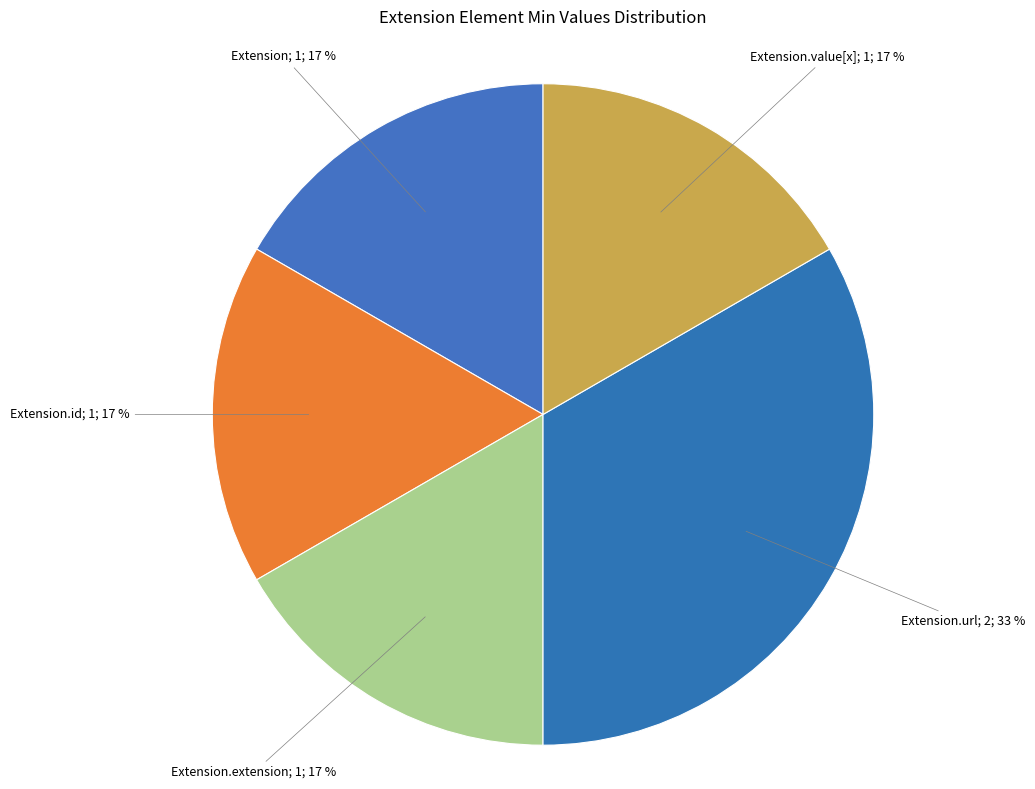

How many segments does this pie chart have?

5